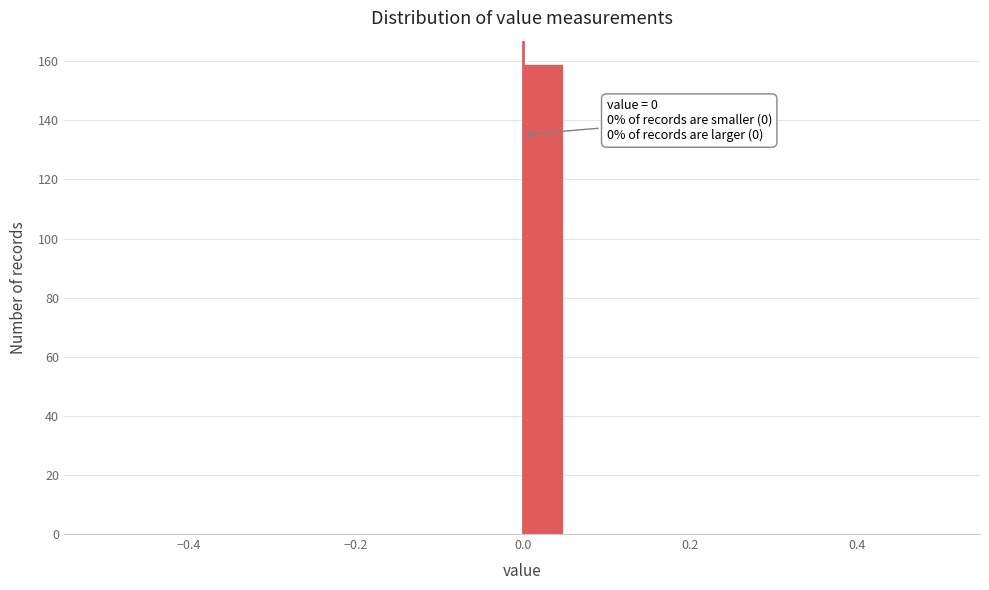

Read against the x-axis, roughly where is the centre of the tallest bar?

0.02